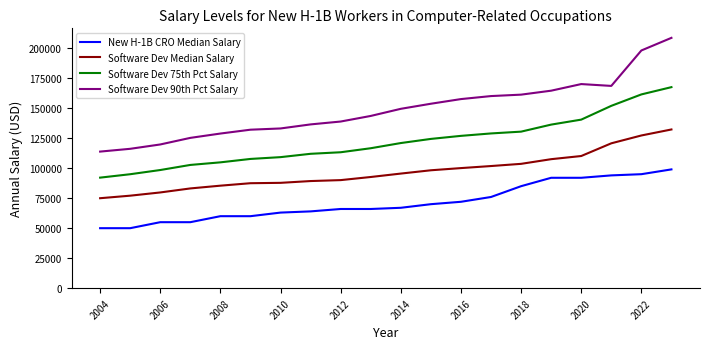

What is the maximum value for Software Dev 90th Pct Salary?

208620